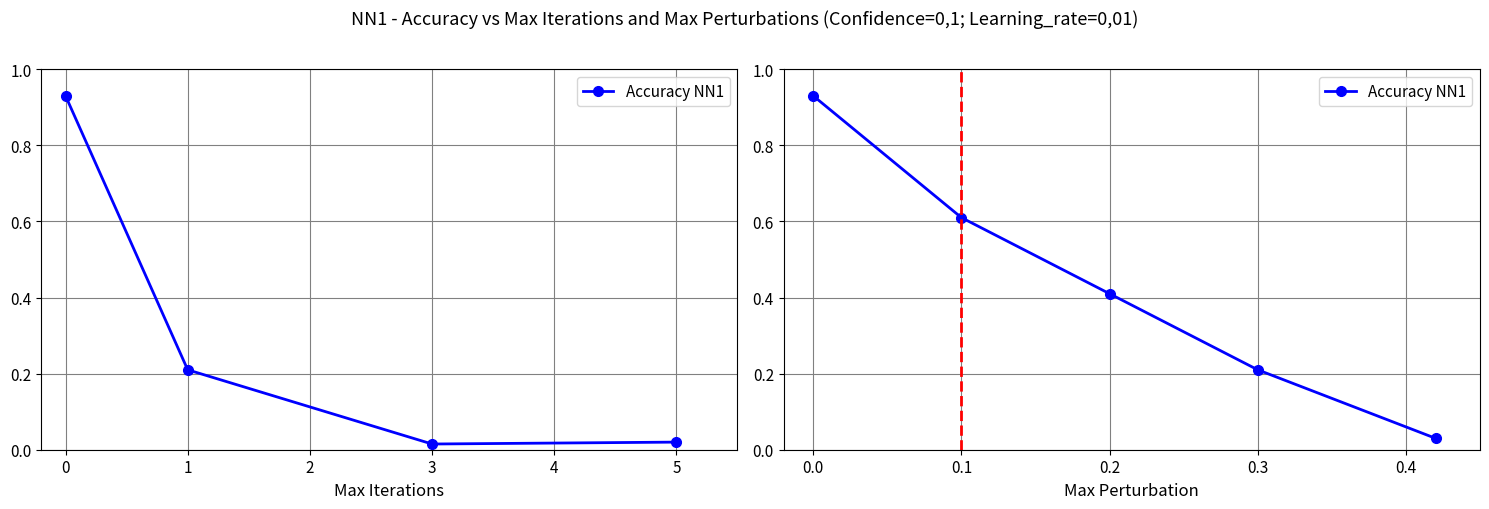

True or false: there are more than 0 points higher than both neighbors.

False